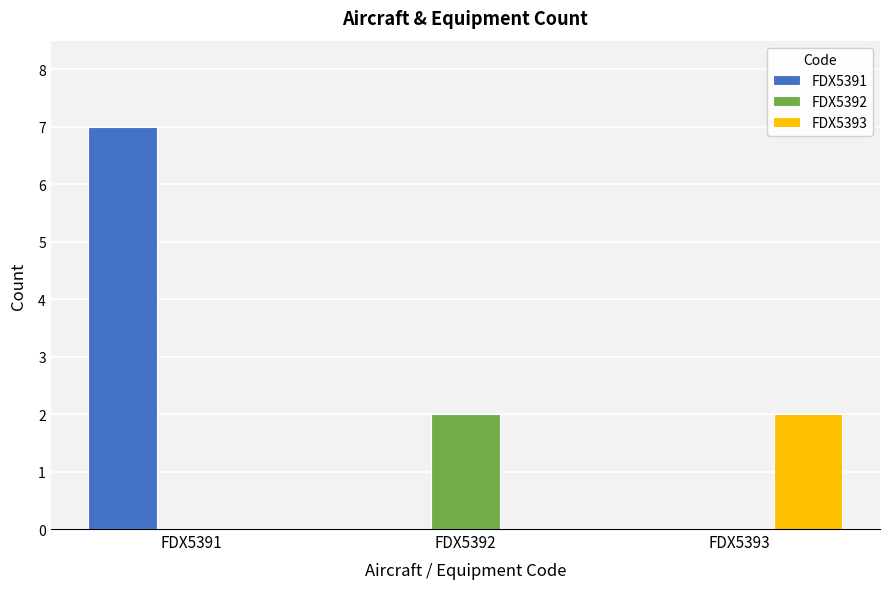

True or false: FDX5393 has a value of -1 at FDX5391.

False